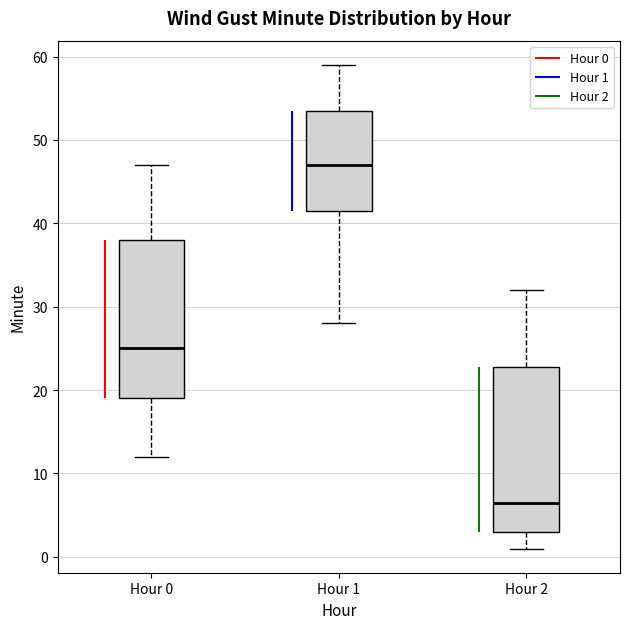

Reading left to right, read every box against the y-axis: the position of its median line, the range the box covers, and the ends of its whiskers. The values are not printed on the chart, so give them approximately, as read against the axis.

Hour 0: median 25, box 19 to 38, whiskers 12 to 47
Hour 1: median 47, box 42 to 54, whiskers 28 to 59
Hour 2: median 7, box 3 to 23, whiskers 1 to 32